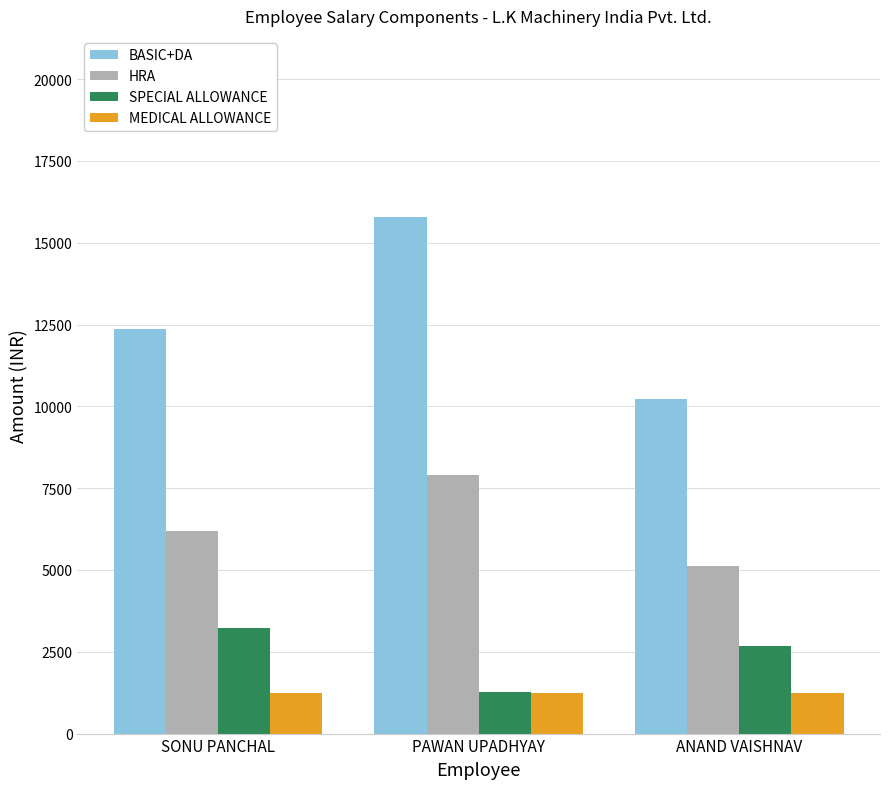

What is the maximum value for HRA?

7896